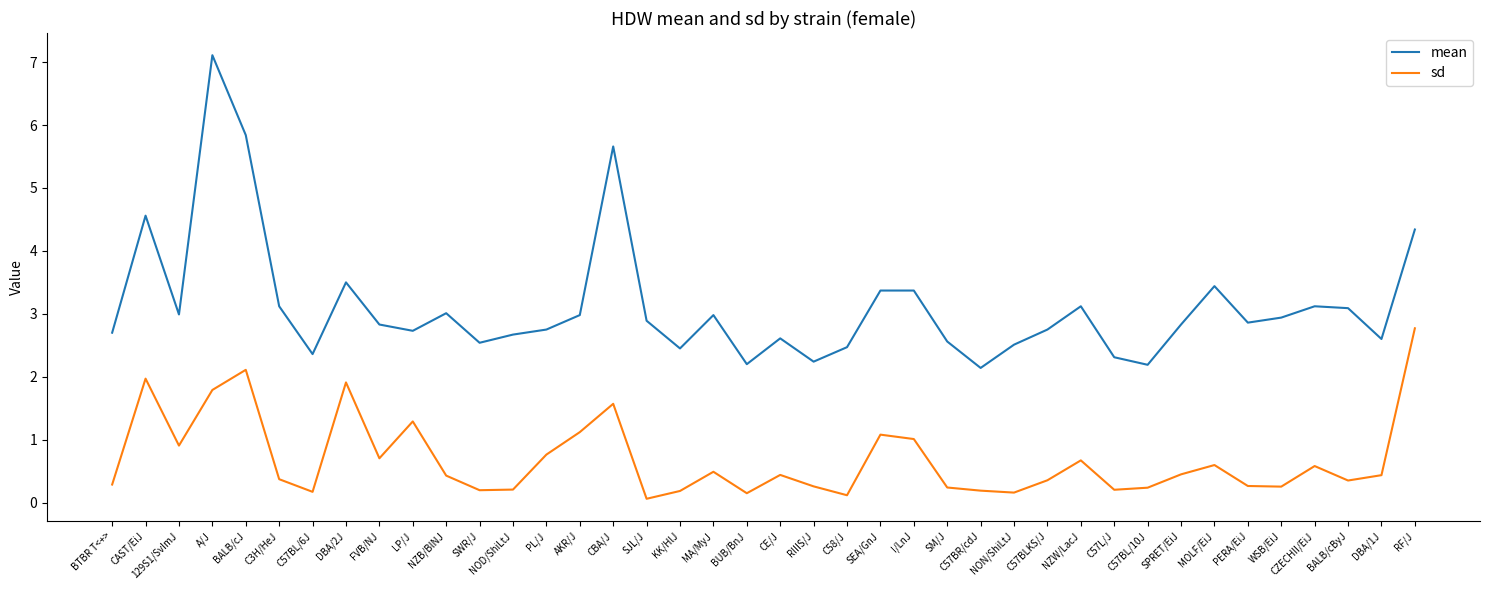

True or false: mean and sd cross at least once.

False